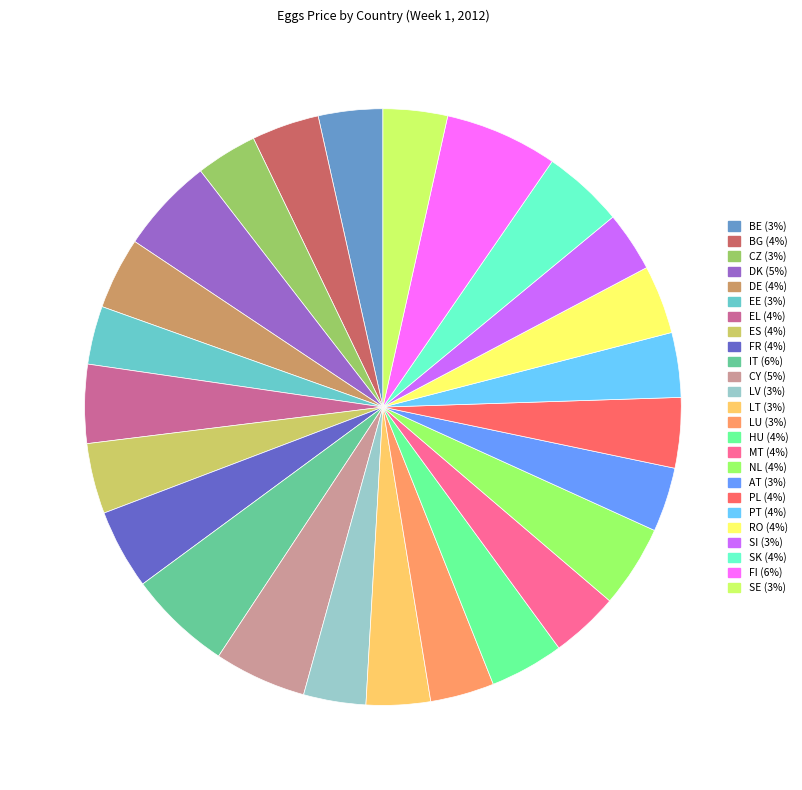

Is the sum of BE and EL greater than half?

No